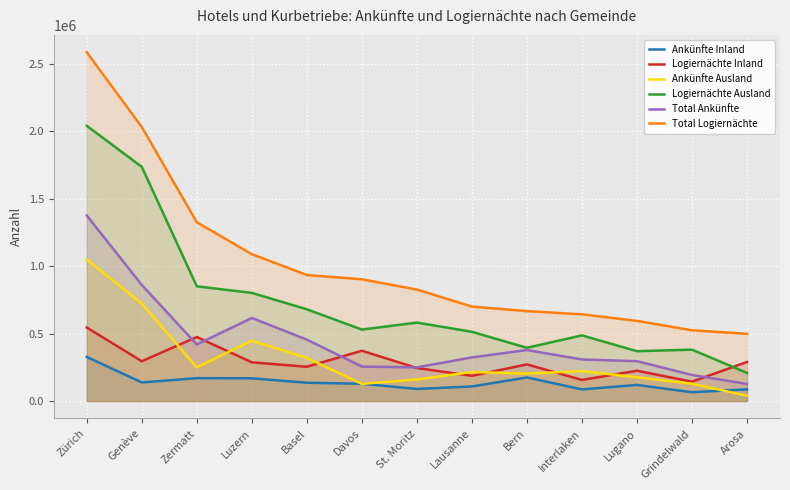

What is the difference between the maximum and minimum values in the Logiernächte Ausland series?

1829954